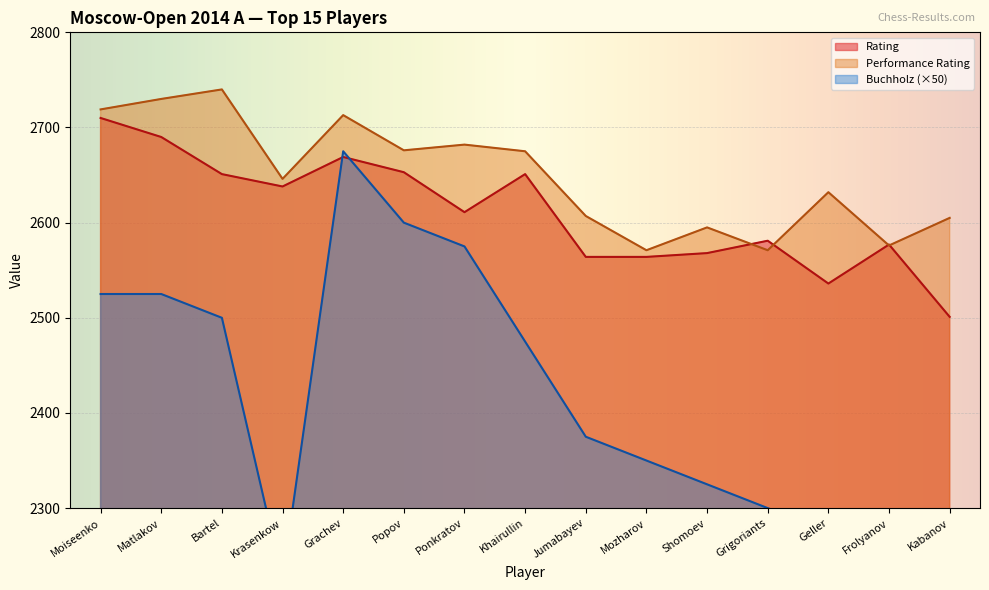

Between Popov and Grigoriants, which series saw the biggest shift?

Buchholz